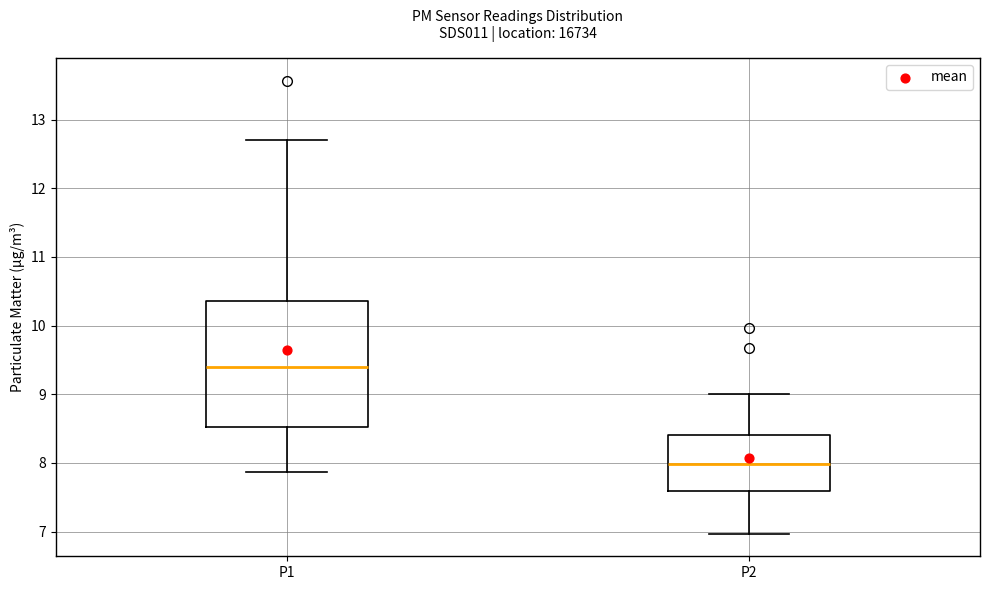

Reading left to right, read every box against the y-axis: the position of its median line, the range the box covers, and the ends of its whiskers. The values are not printed on the chart, so give them approximately, as read against the axis.

P1: median 9.4, box 8.5 to 10.4, whiskers 7.9 to 12.7
P2: median 8.0, box 7.6 to 8.4, whiskers 7.0 to 9.0